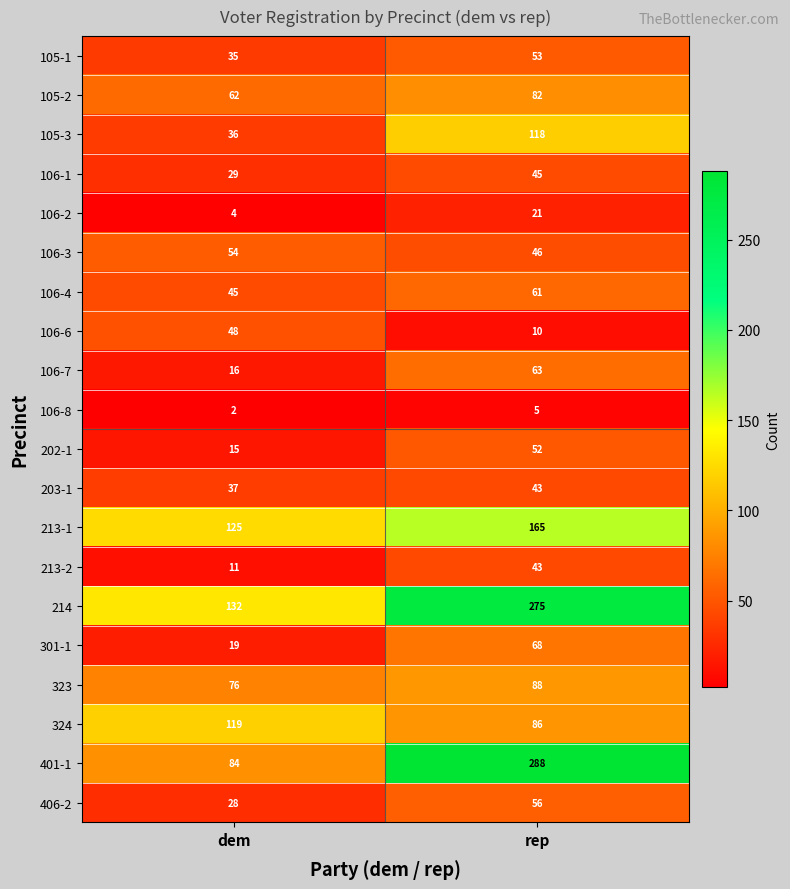

What is the greatest value displayed?

288